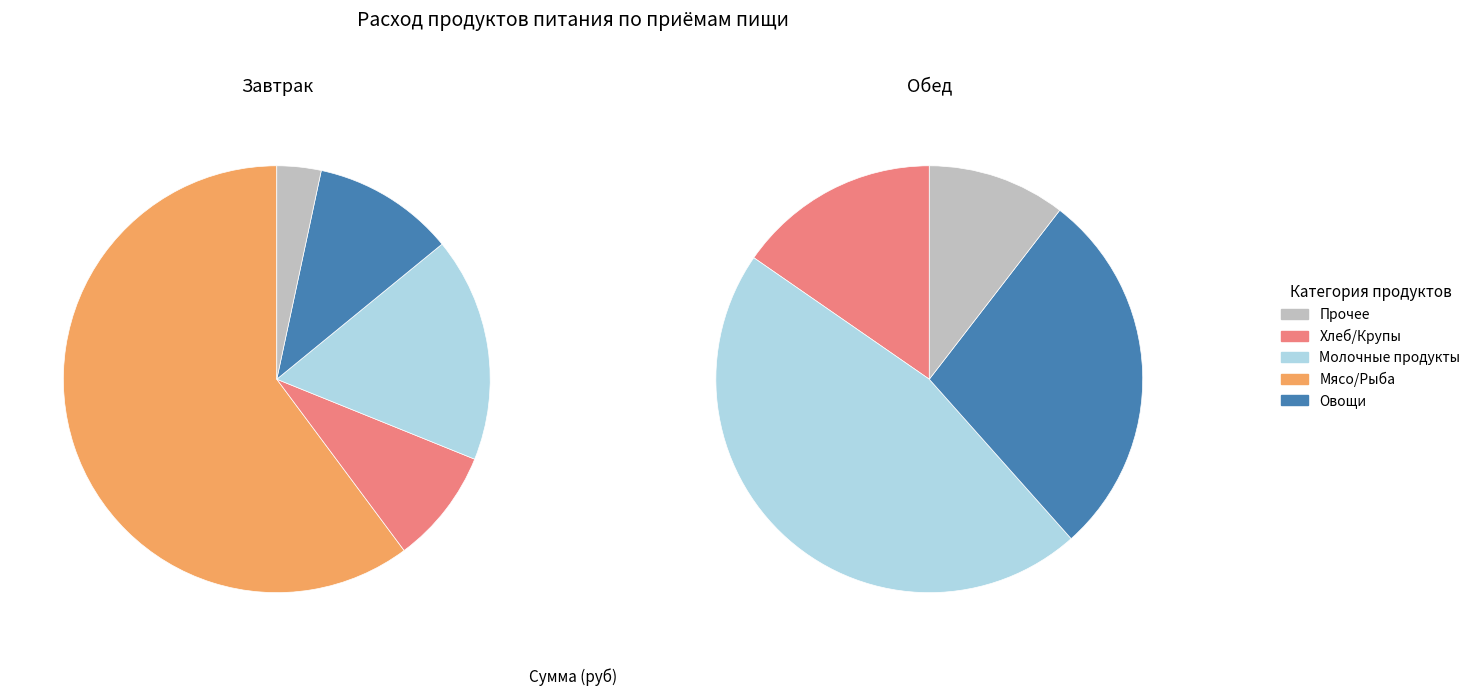

What is the majority slice?

мясо